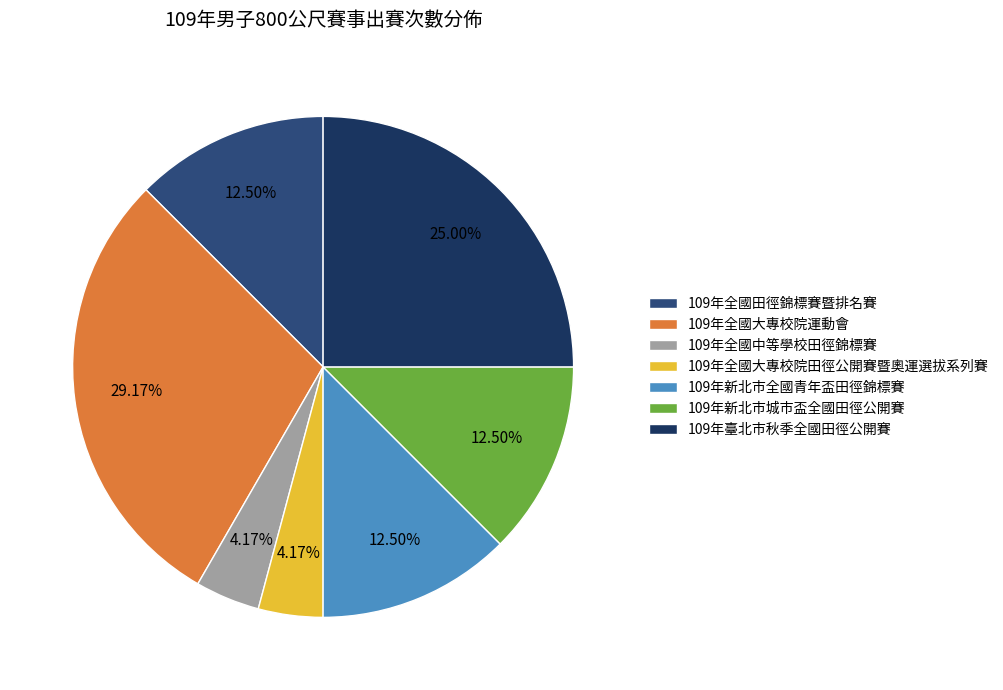

How many segments does this pie chart have?

7